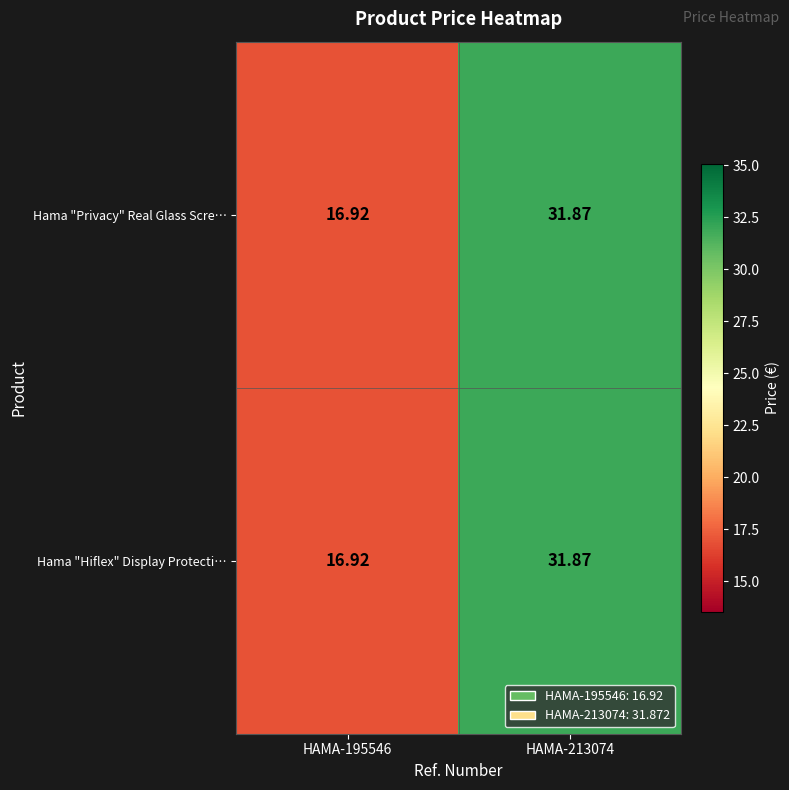

Between HAMA-195546 and HAMA-213074, which series saw the biggest shift?

Hama "Privacy" Real Glass Scre…